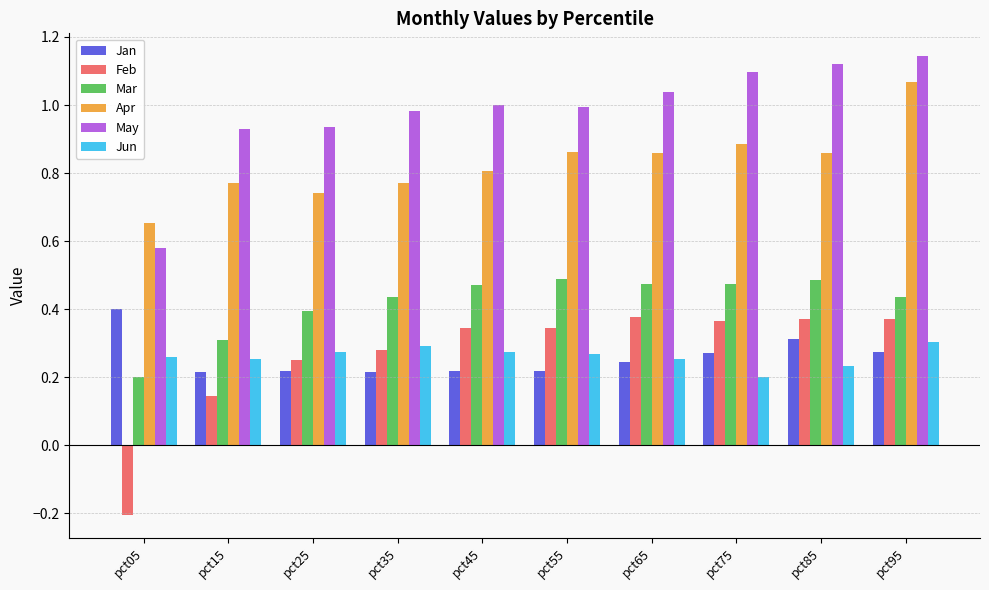

What are all the series names shown in the legend?

Jan, Feb, Mar, Apr, May, Jun